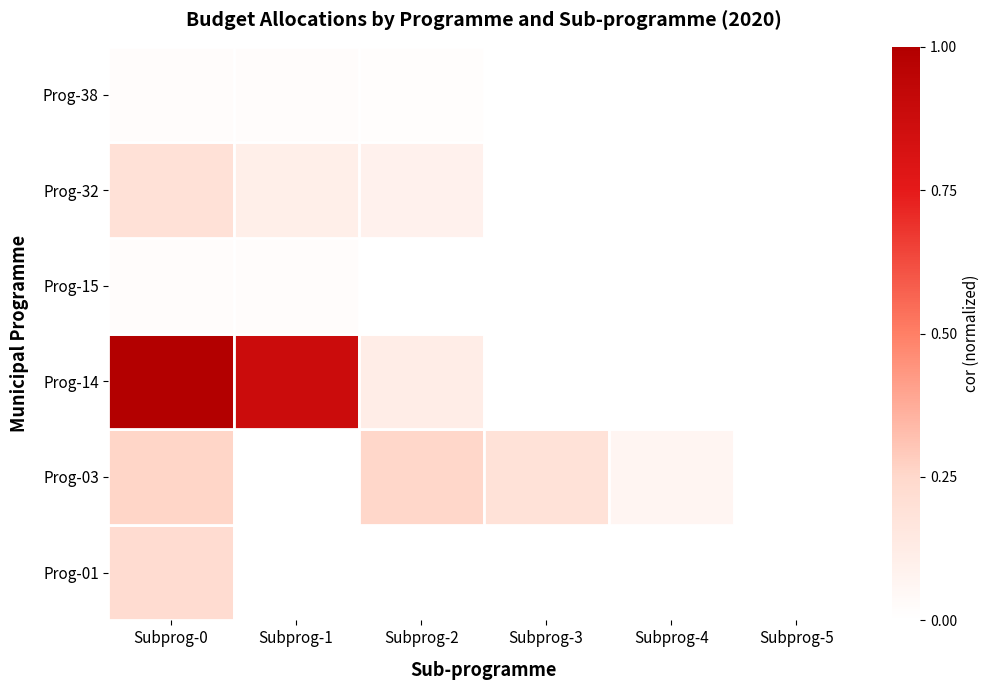

List the series in order of their peak value, highest first.

Prog-15, Prog-32, Prog-38, Prog-03, Prog-01, Prog-14